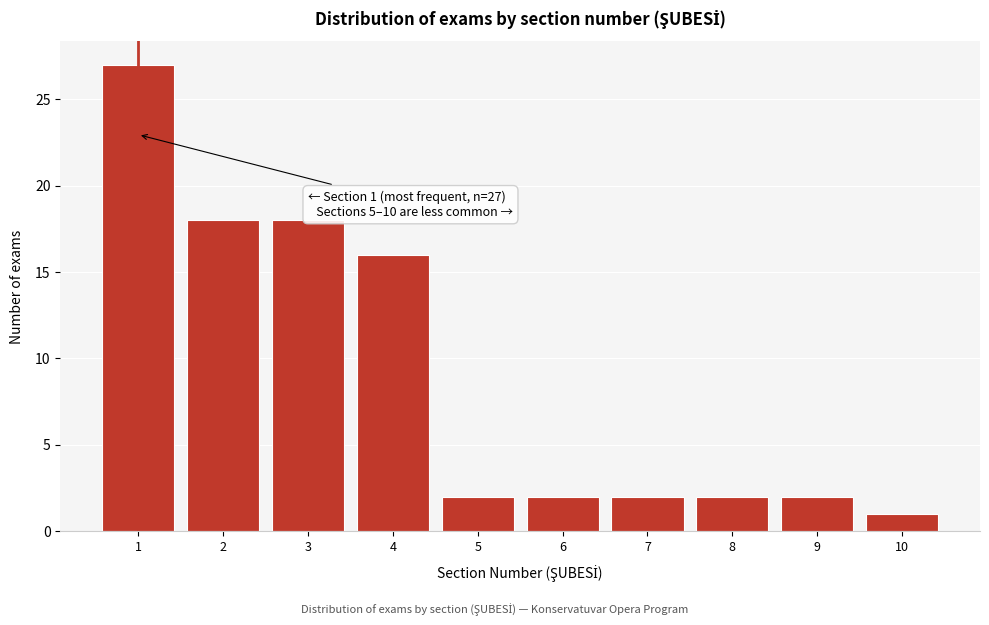

Which range on the x-axis has the tallest bar?

0.5 to 1.5